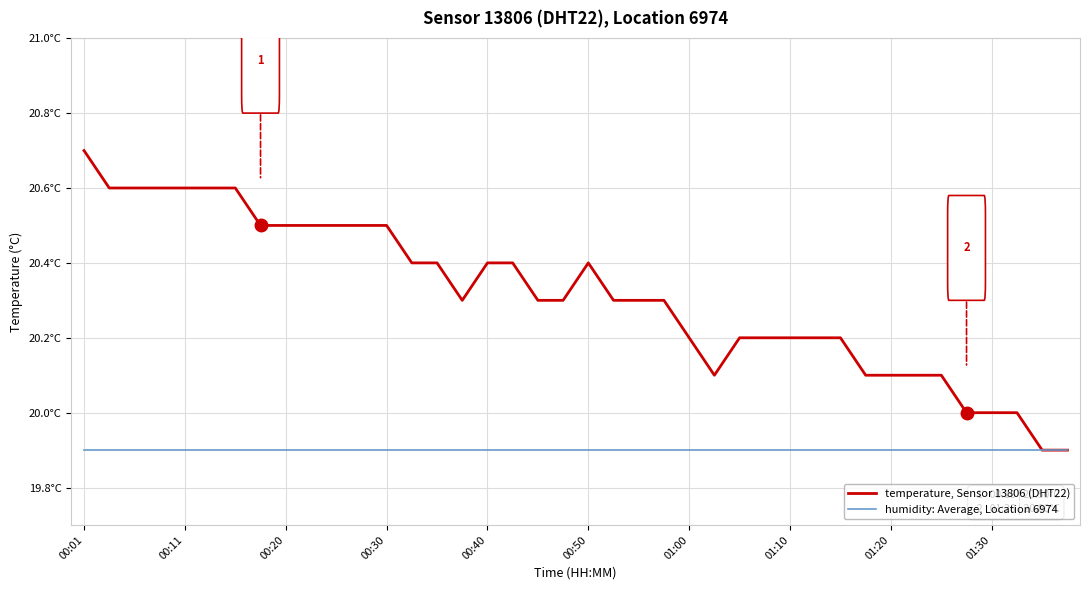

Does the chart display data point markers on the line(s)?

No